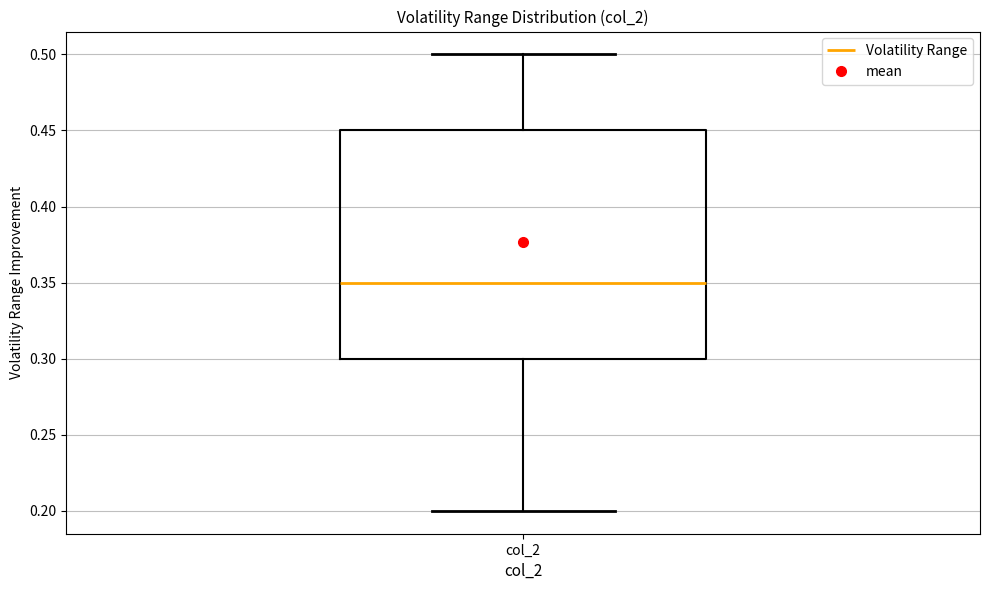

Where is the upper edge of the box for col_2 on the y-axis? The values are not printed on the chart, so give them approximately, as read against the axis.

0.45